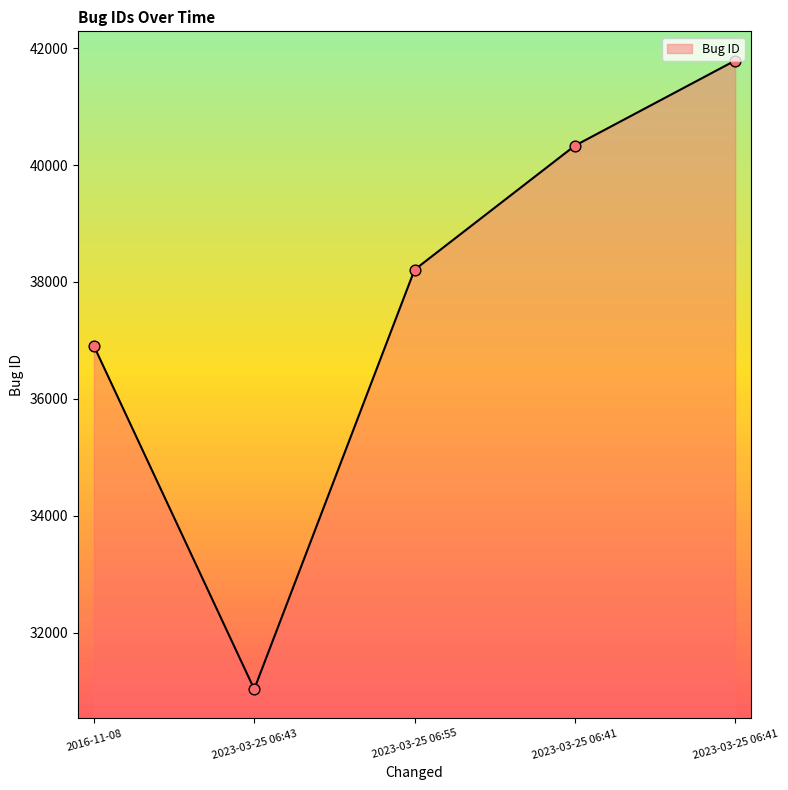

What is the change in value from 2023-03-25 06:43 to 2023-03-25 06:55?

+7179